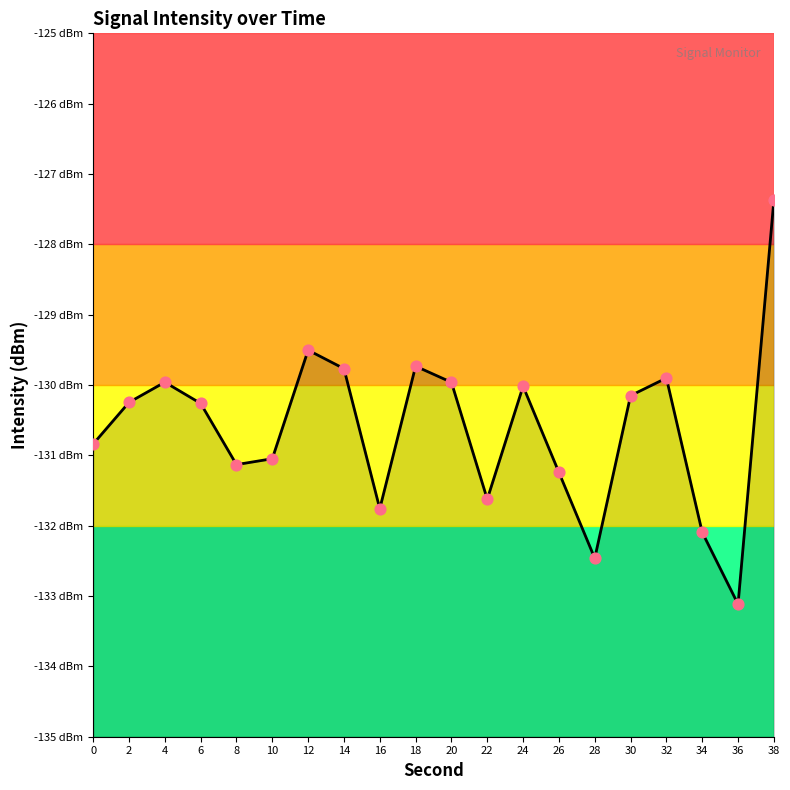

What is the change in value from 24 to 30?

-0.1